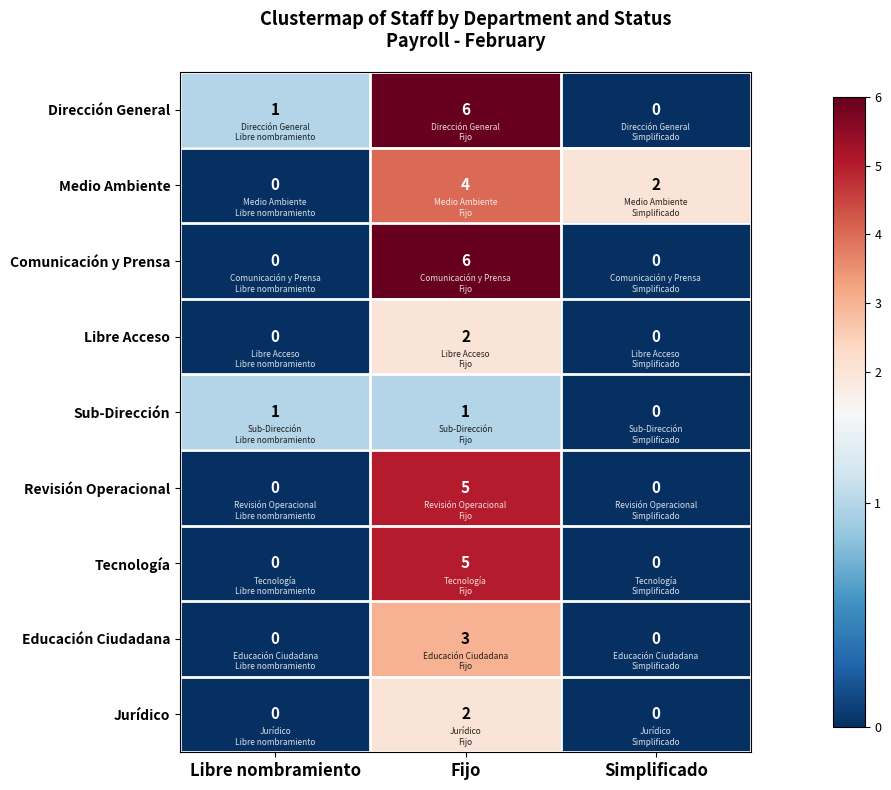

At which category is the sum across all series the highest?

Fijo